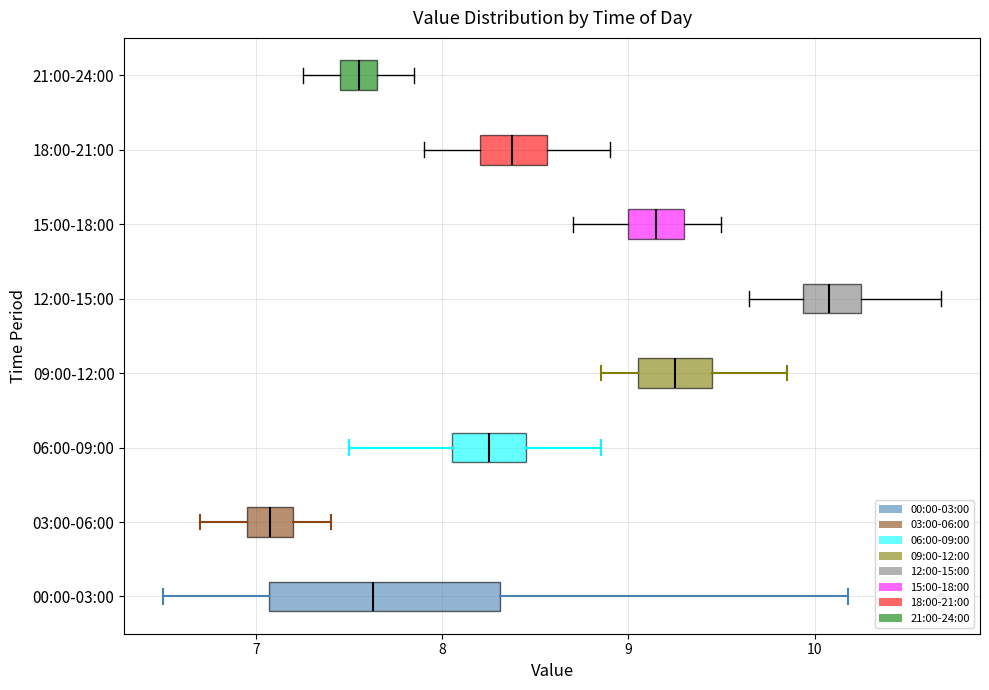

Which box is the widest, from its left edge to its right edge?

00:00-03:00